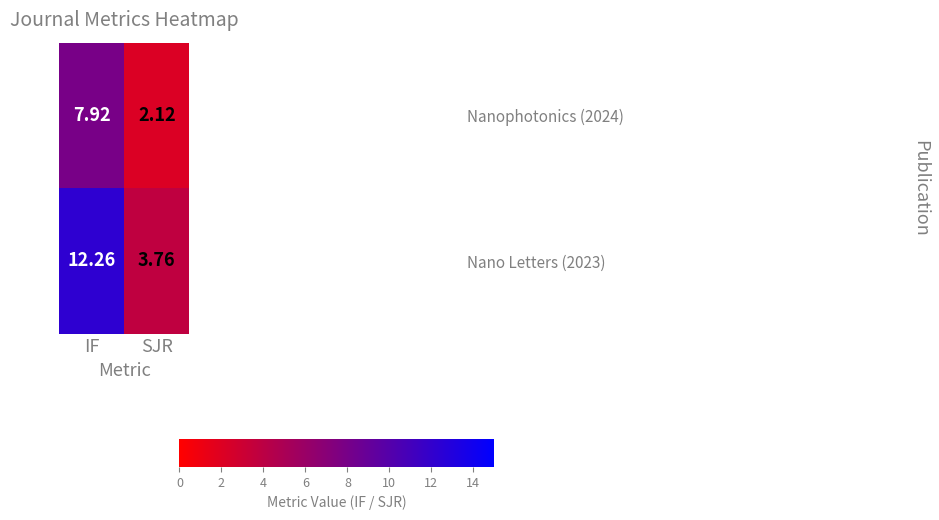

Which label corresponds to the largest value in the chart?

IF